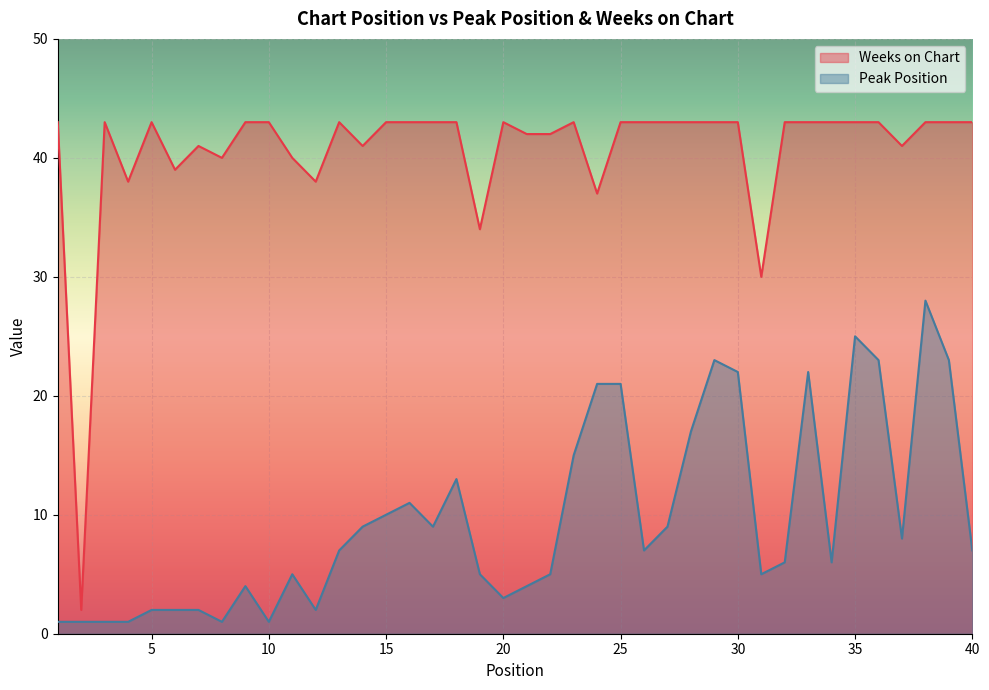

Reading left to right, list all the values displayed in this chart.

Peak Position: 1	1	1	1	2	2	2	1	4	1	5	2	7	9	10	11	9	13	5	3	4	5	15	21	21	7	9	17	23	22	5	6	22	6	25	23	8	28	23	7
Weeks on Chart: 43	2	43	38	43	39	41	40	43	43	40	38	43	41	43	43	43	43	34	43	42	42	43	37	43	43	43	43	43	43	30	43	43	43	43	43	41	43	43	43